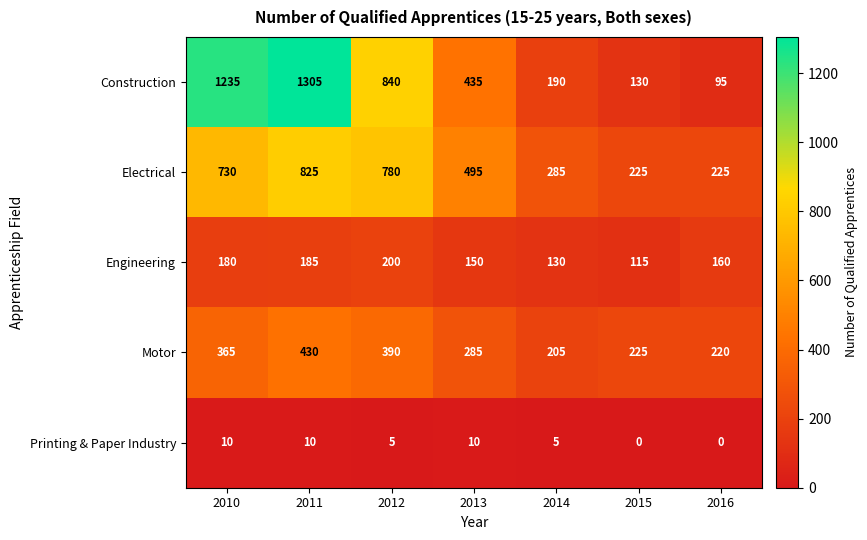

Where does the Engineering series first go above 160?

2010